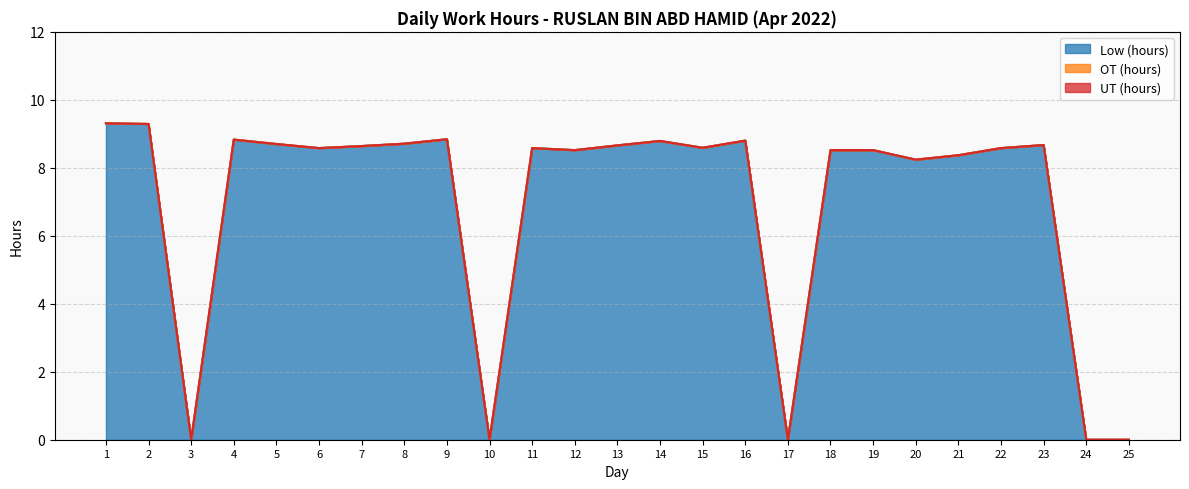

Count the number of data series in this chart.

3